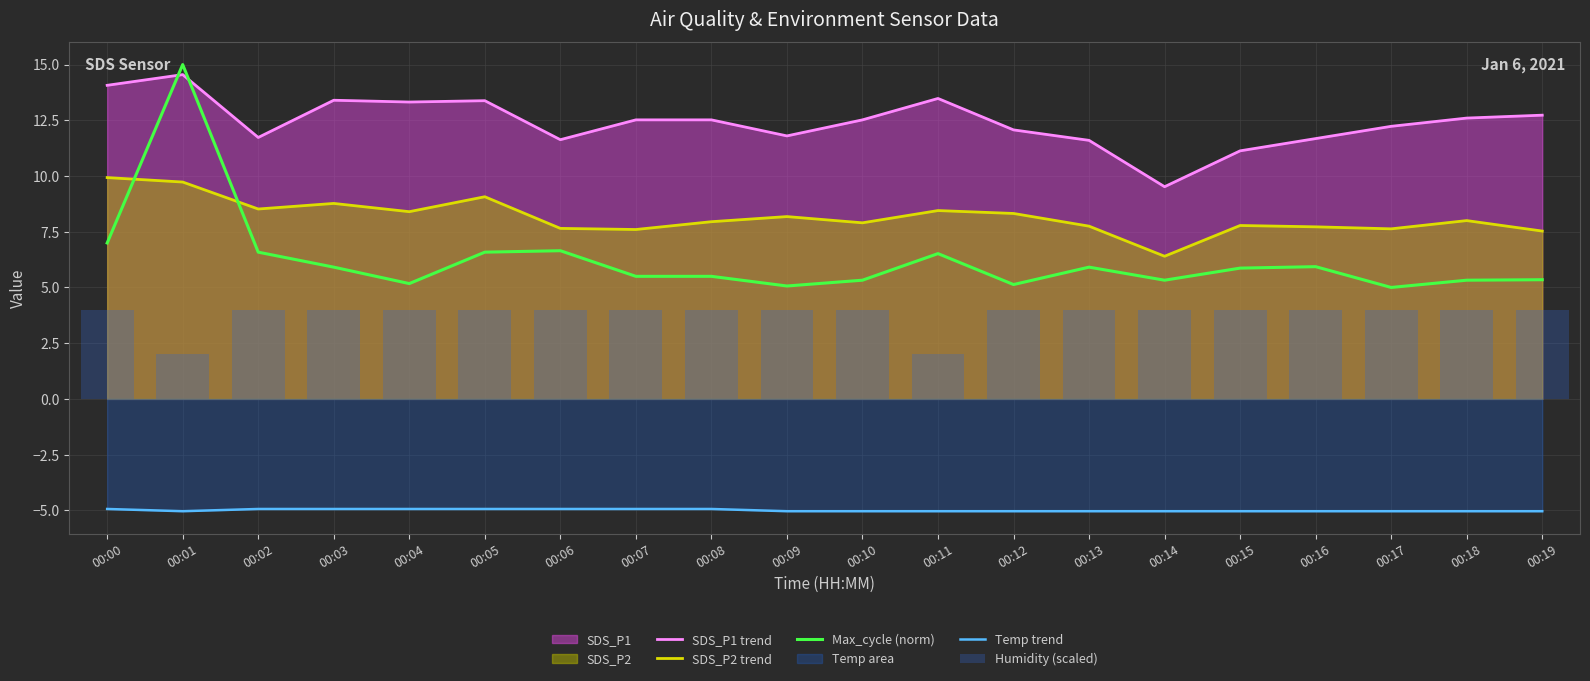

What is the spread (max minus min) of values at 00:18?

17.6